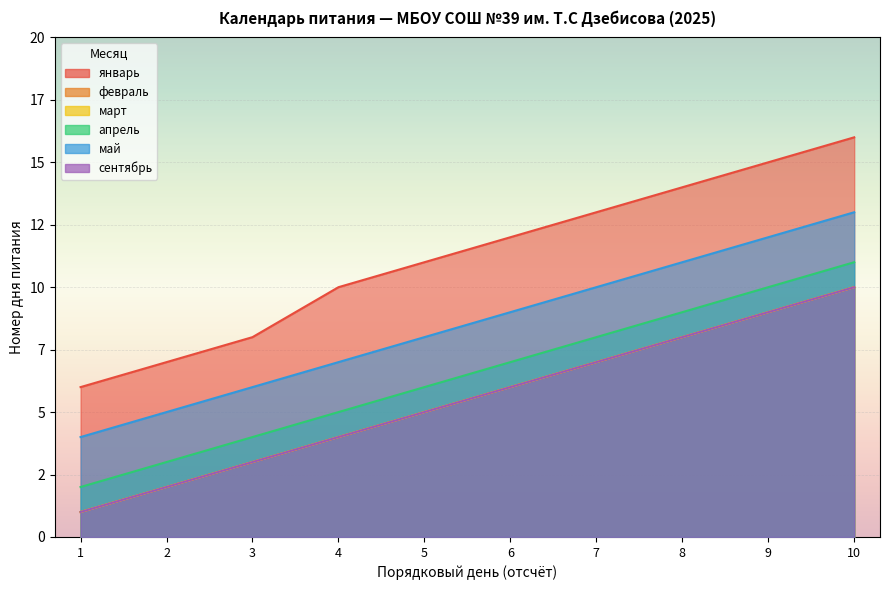

True or false: май has more than 0 interior local peaks.

False